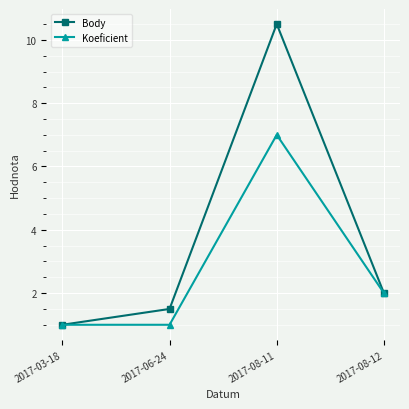

What are all the series names shown in the legend?

Body, Koeficient